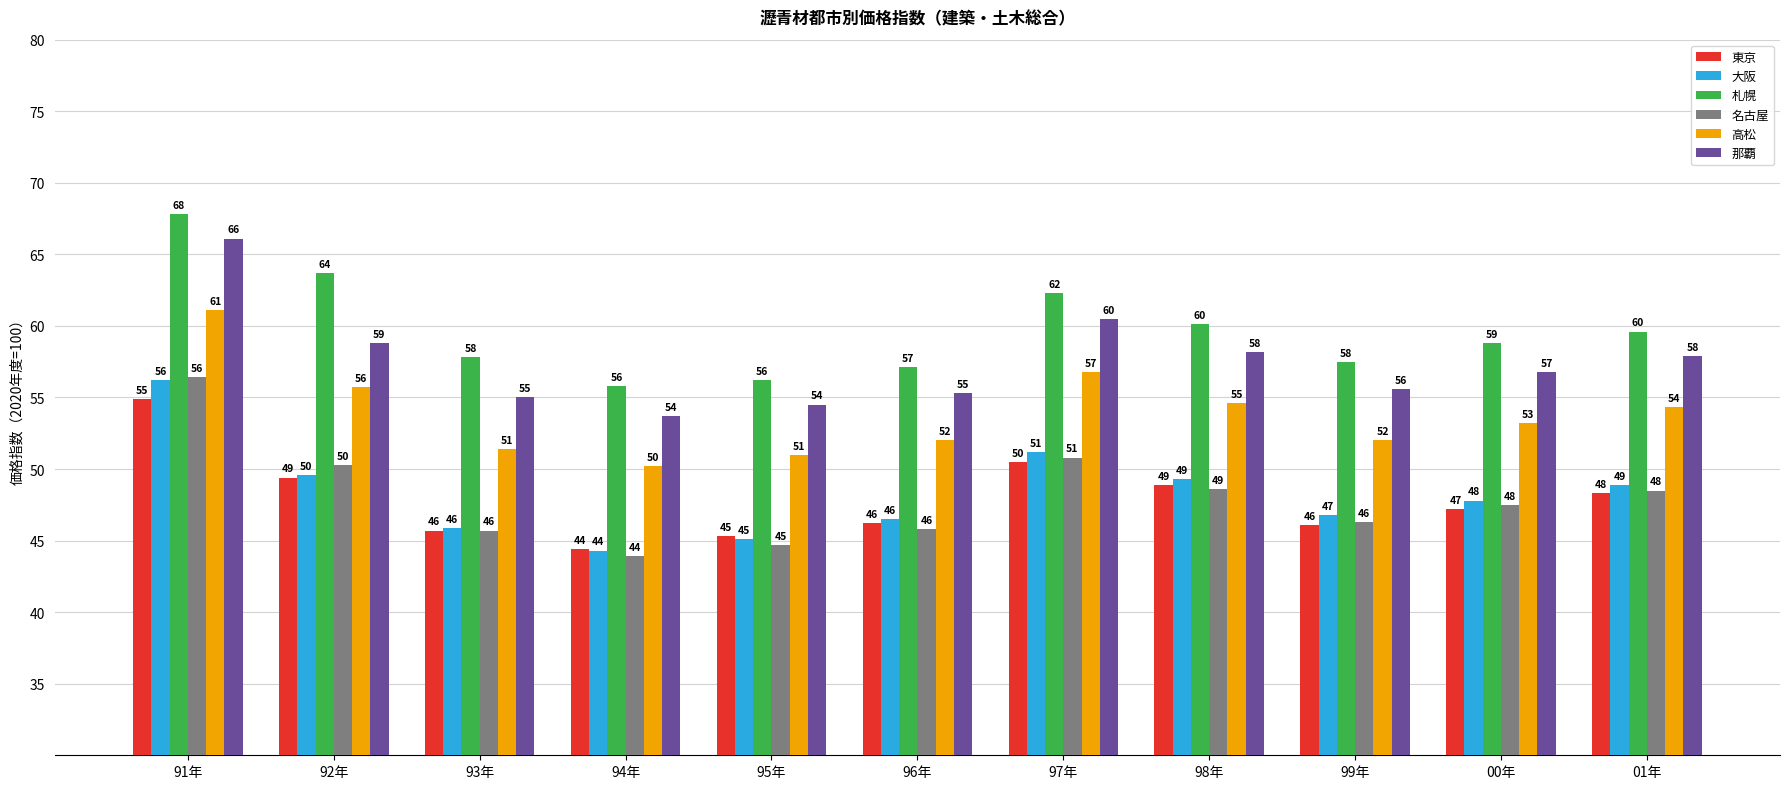

What position from the right is 95年?

7